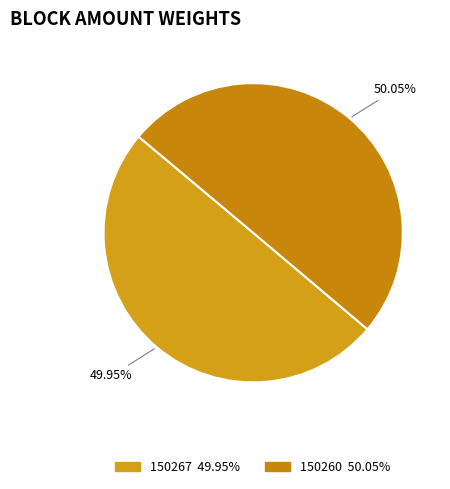

How many segments does this pie chart have?

2